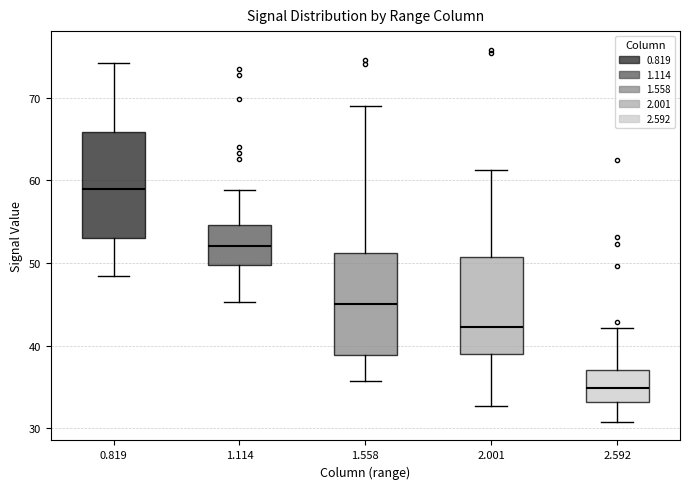

Reading left to right, transcribe this box plot: for each box, give where its median line is, the range the box spans, and where its two whiskers end, as read against the y-axis. The values are not printed on the chart, so give them approximately, as read against the axis.

0.819: median 59, box 53 to 66, whiskers 48 to 74
1.114: median 52, box 50 to 55, whiskers 45 to 59
1.558: median 45, box 39 to 51, whiskers 36 to 69
2.001: median 42, box 39 to 51, whiskers 33 to 61
2.592: median 35, box 33 to 37, whiskers 31 to 42